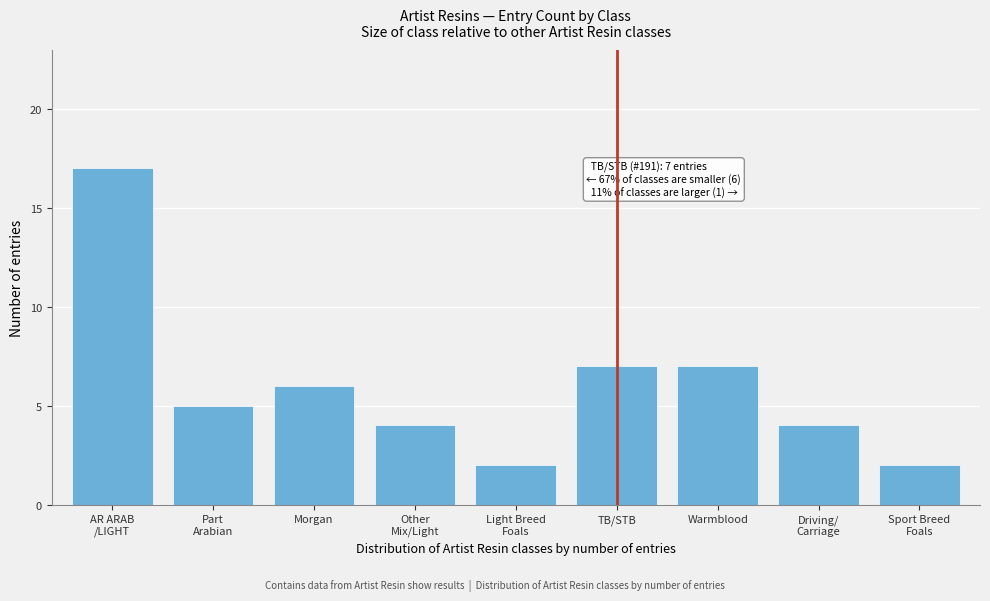

Reading right to left, extract all data points from this chart.

2	4	7	7	2	4	6	5	17